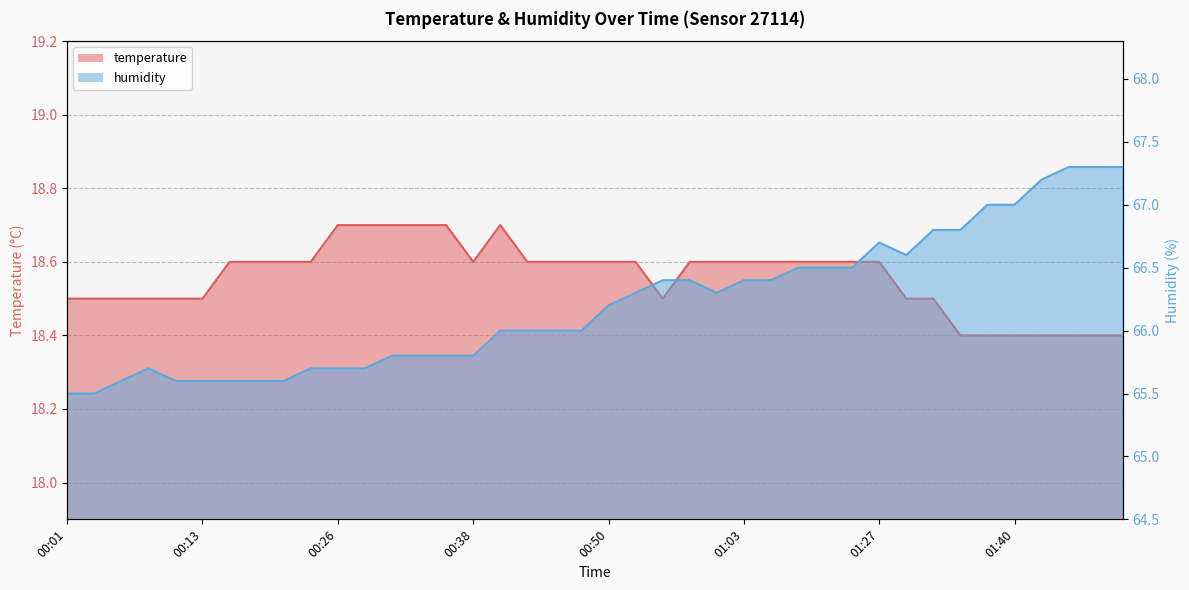

At how many categories does at least one series exceed 66?

20